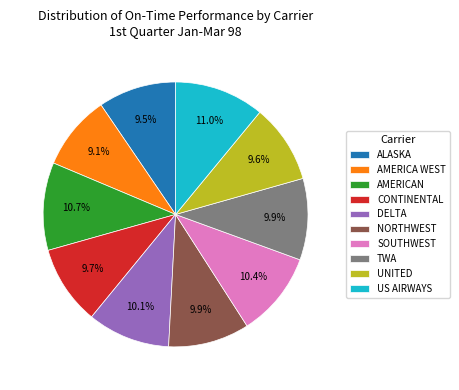

Is there a majority slice in this chart?

No